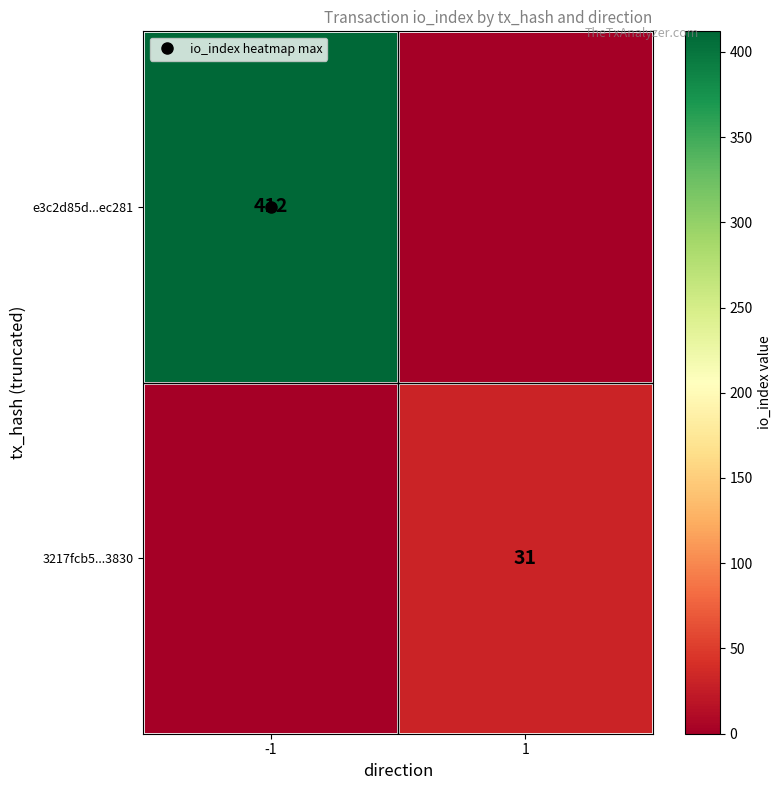

The 3217fcb5...3830 series shows 0 at -1. True or false?

True